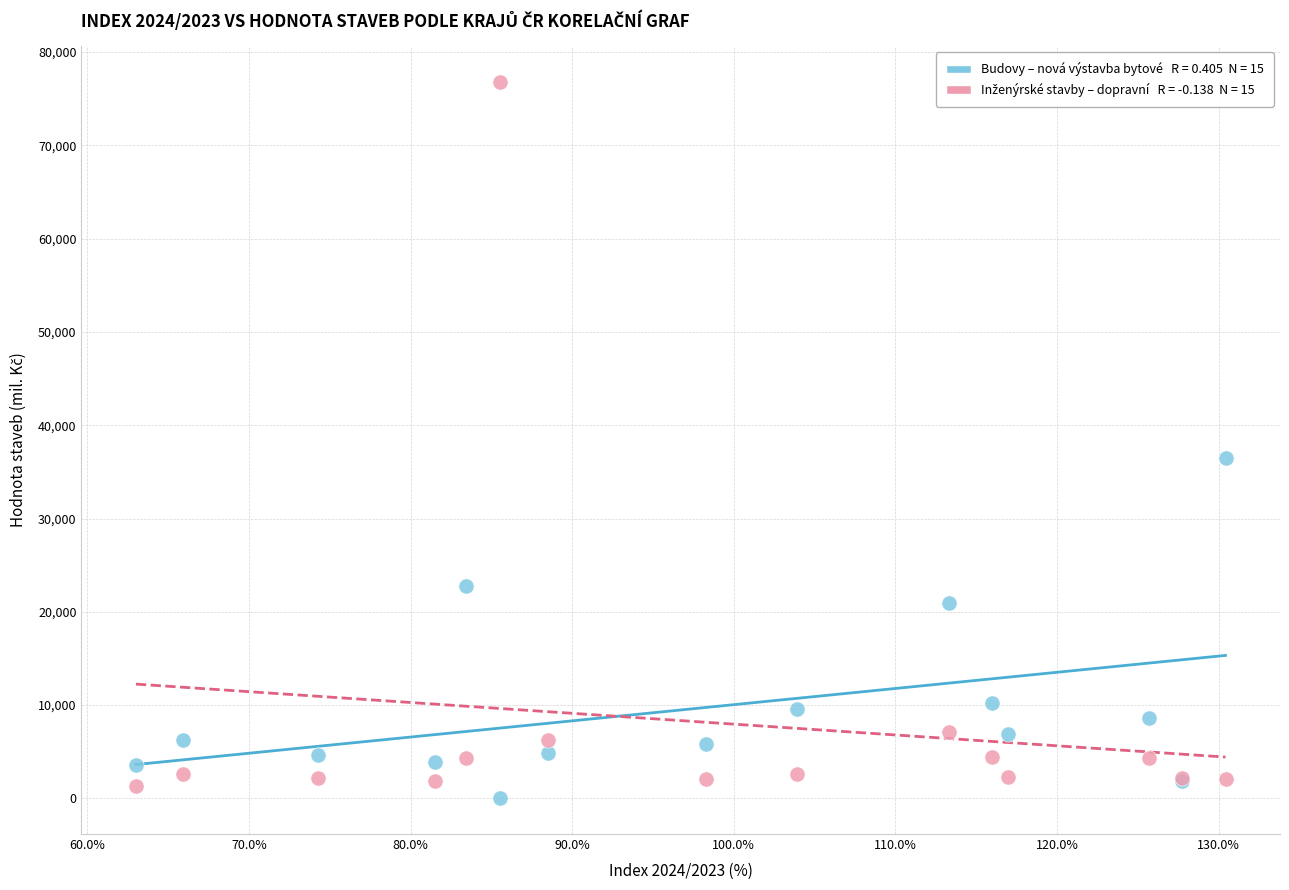

Across all series, what Y value is closest to 38409?

36440